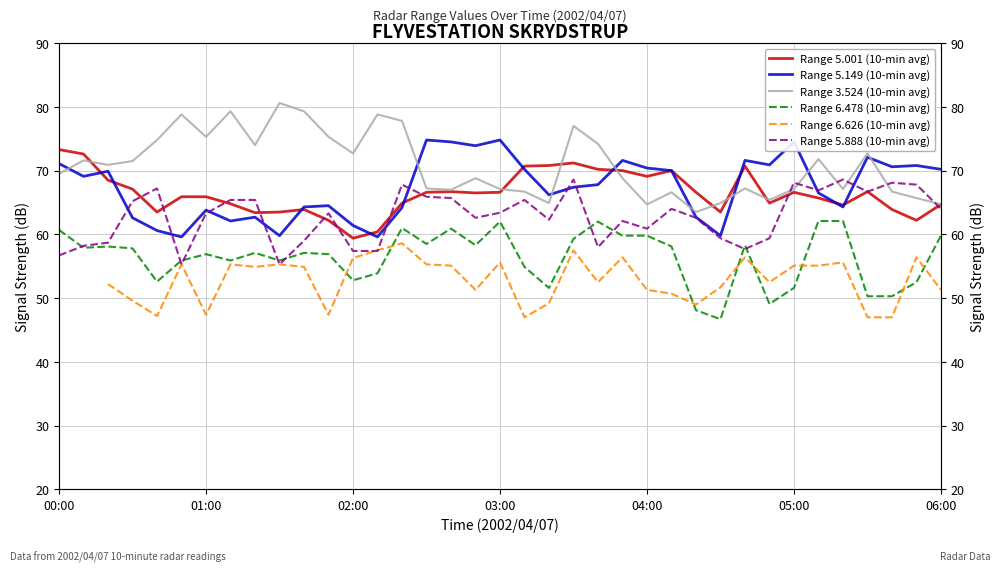

After their last crossing, which series has the higher values: Range 6.626 (10-min avg) or Range 6.478 (10-min avg)?

Range 6.478 (10-min avg)